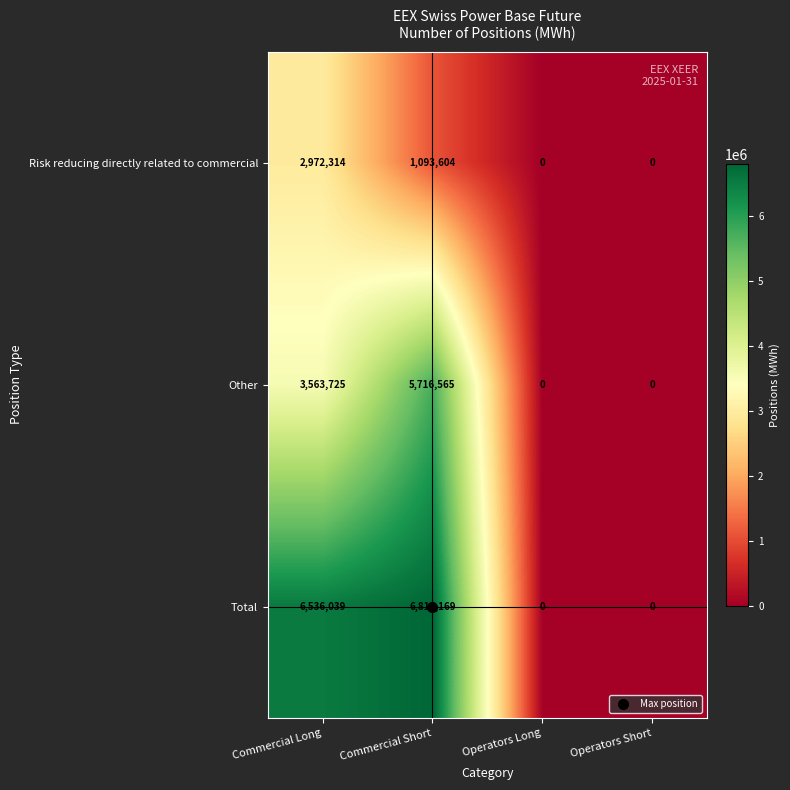

Rank the series by their maximum value, from lowest to highest.

Risk reducing directly related to commercial, Other, Total